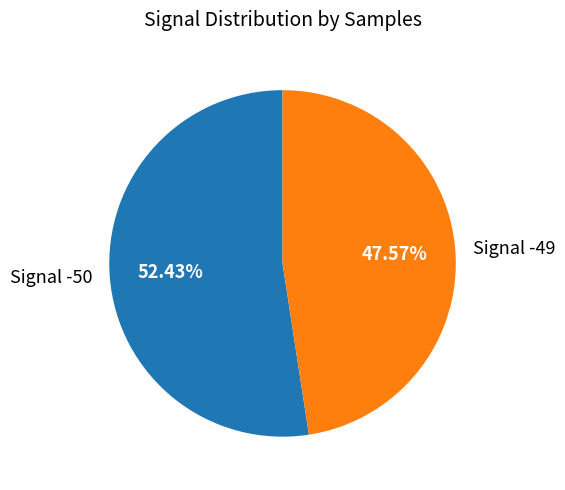

Which category accounts for the majority?

Signal -50